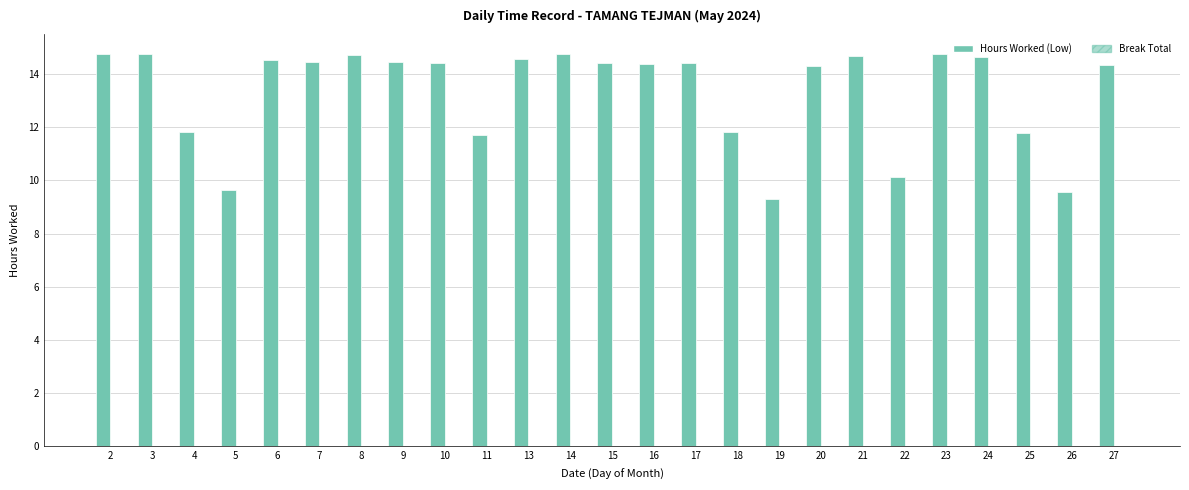

Does the chart contain any negative values?

No